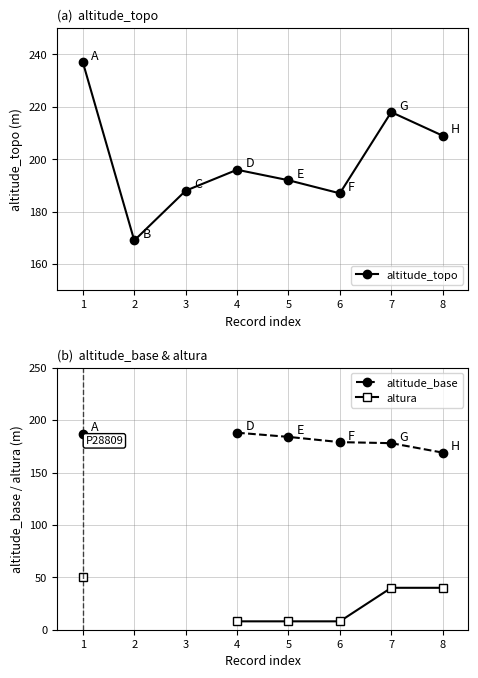

Count the number of categories in the chart.

8